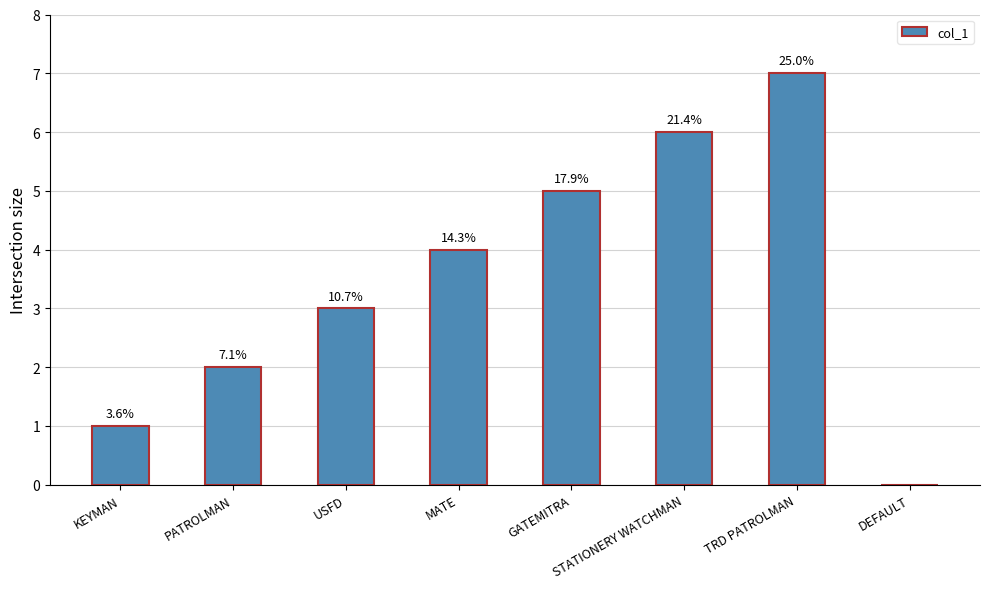

What is the difference between the second highest and minimum values?

6